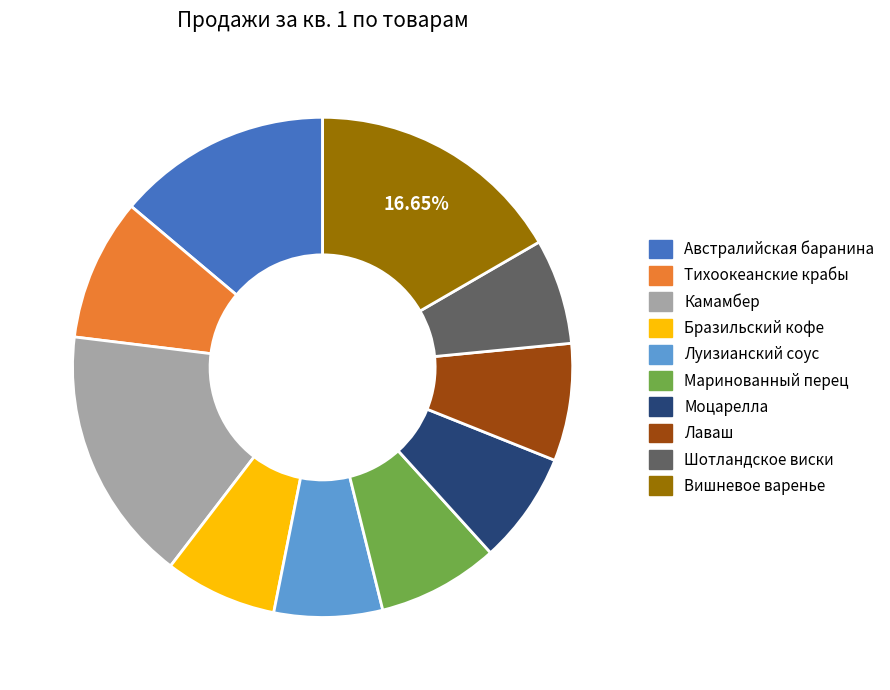

Which has a higher value, Лаваш or Вишневое варенье?

Вишневое варенье